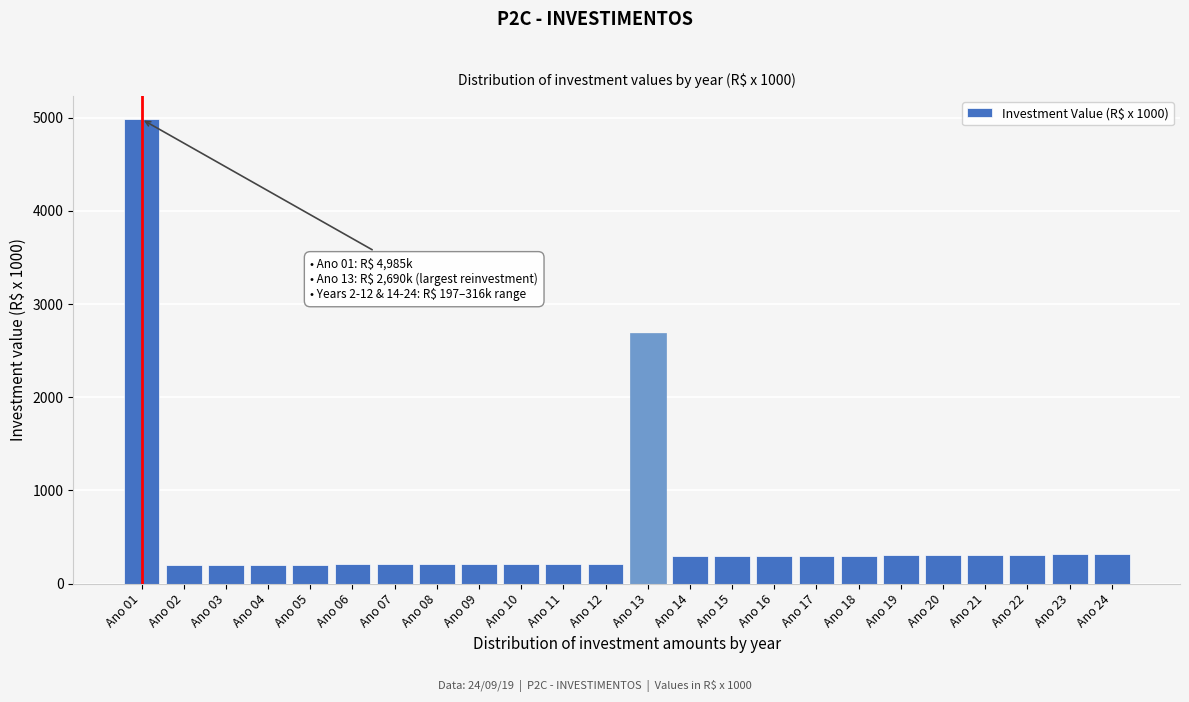

What is the value of the 15th bar from the left?

293.5